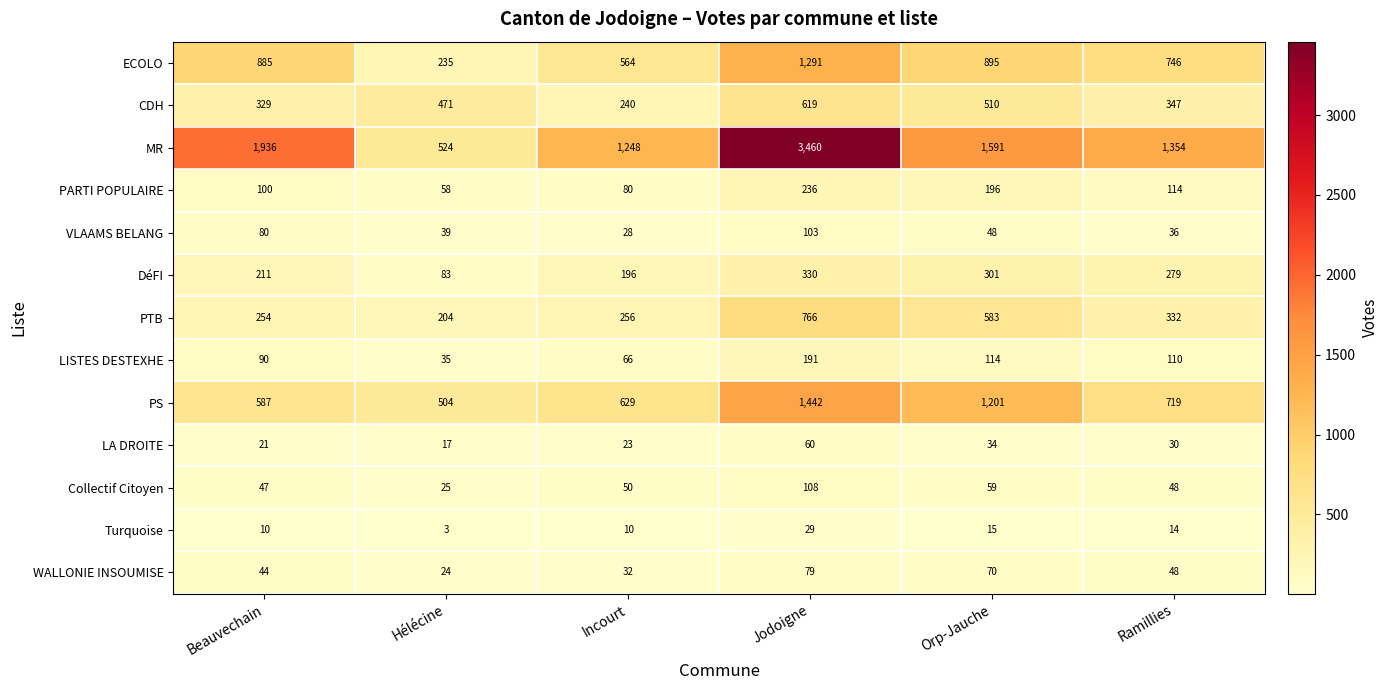

What is the lowest value of the CDH series?

240